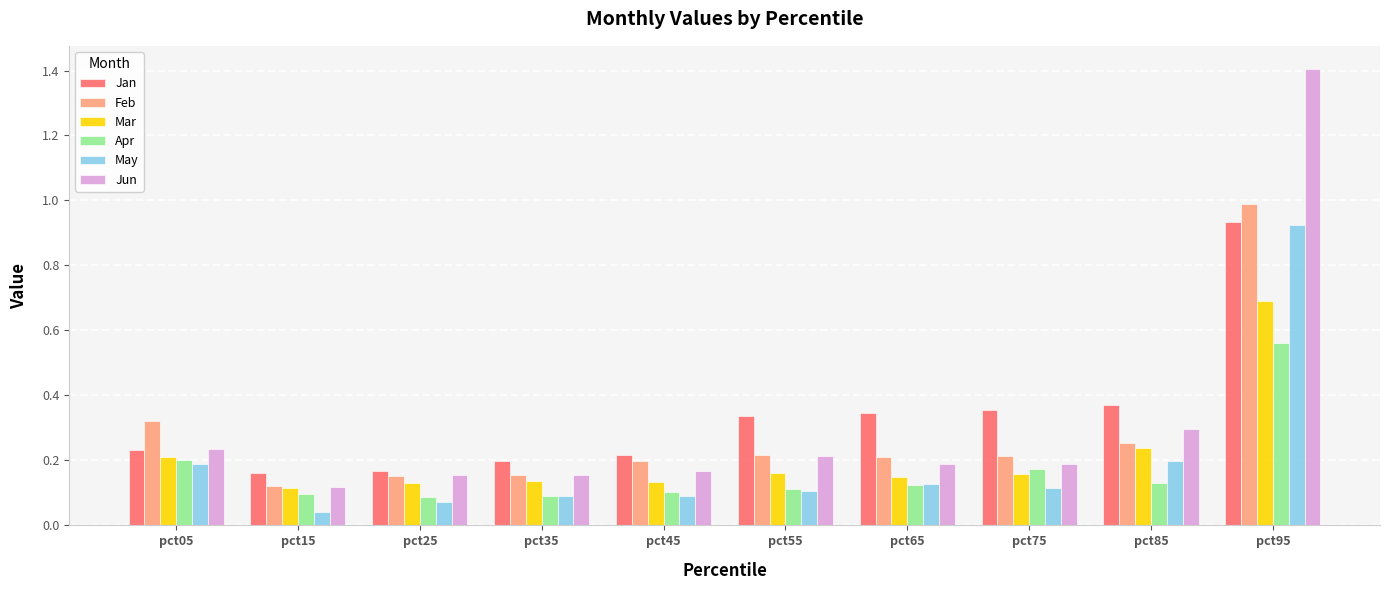

What is the total value across all series at pct05?

1.4